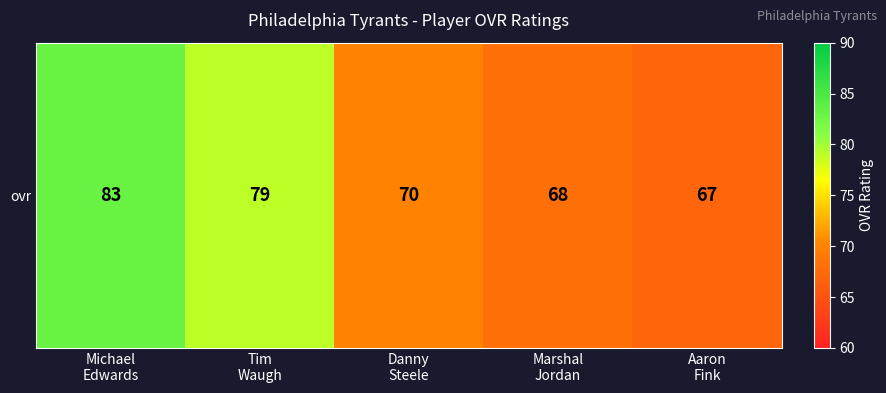

Reading right to left, extract all data points from this chart.

67	68	70	79	83